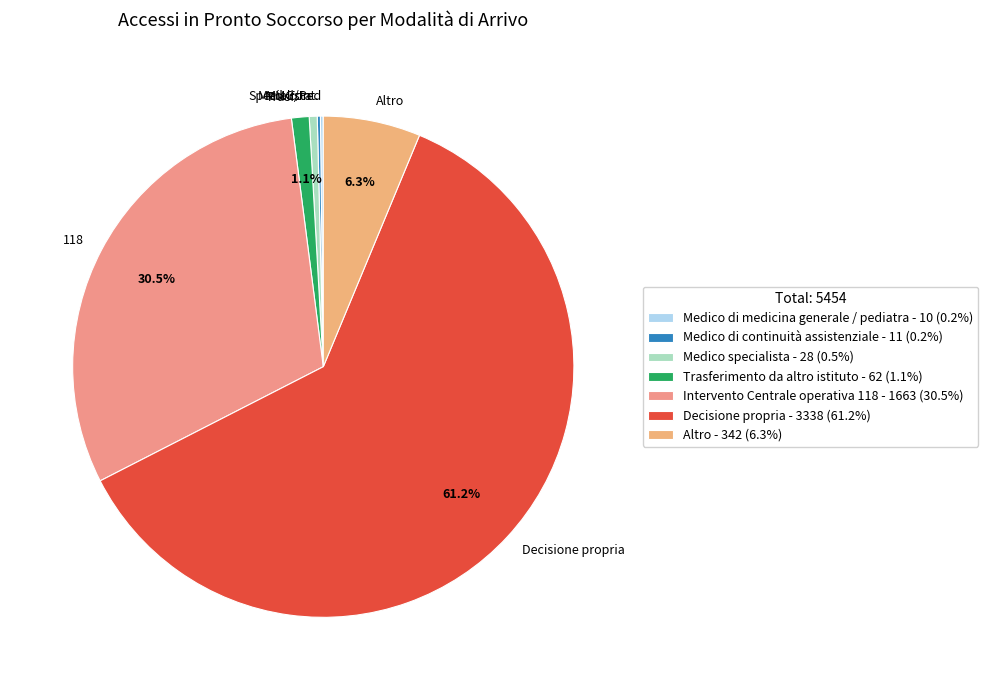

Which has a higher value, Decisione propria or Altro?

Decisione propria